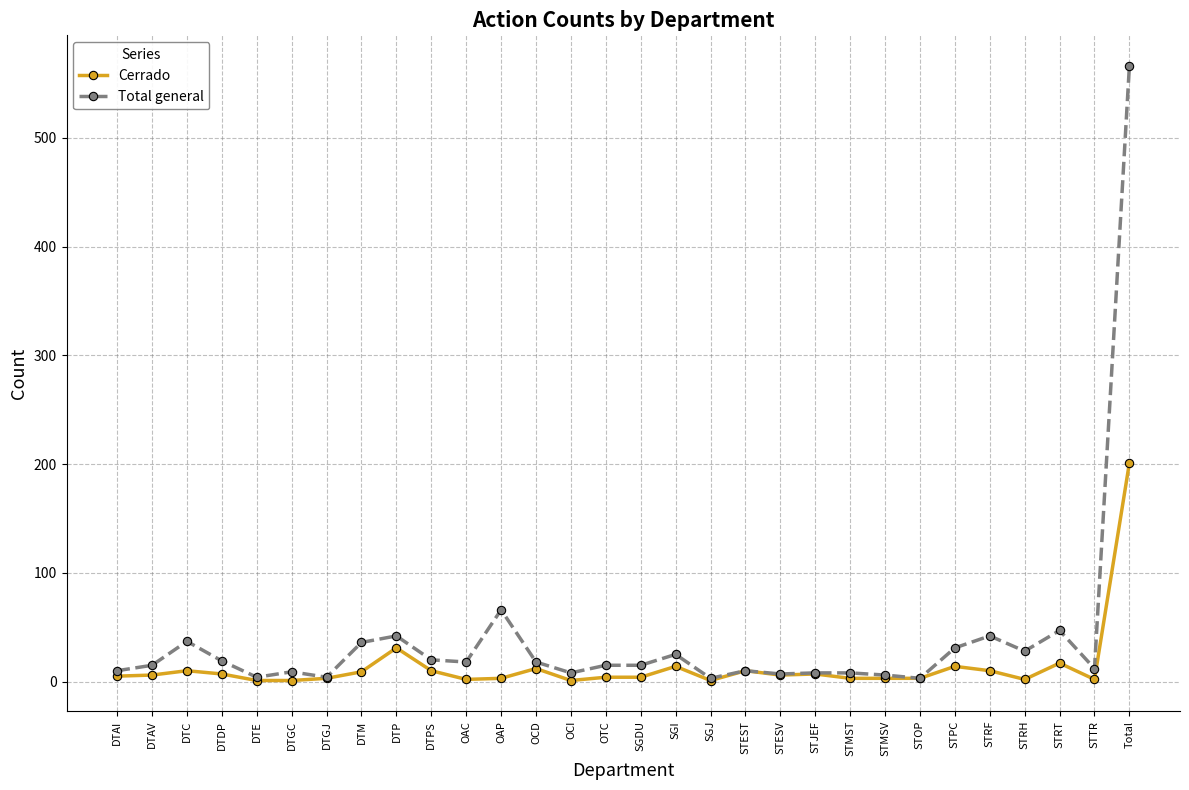

At which label does Total general reach its peak?

Total